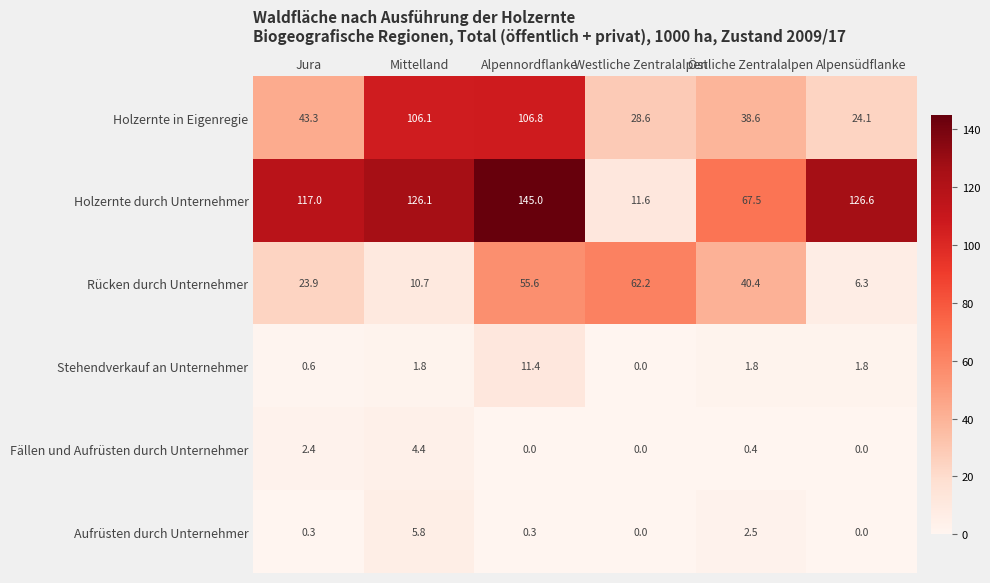

Where does the Holzernte durch Unternehmer series first go above 126?

Mittelland